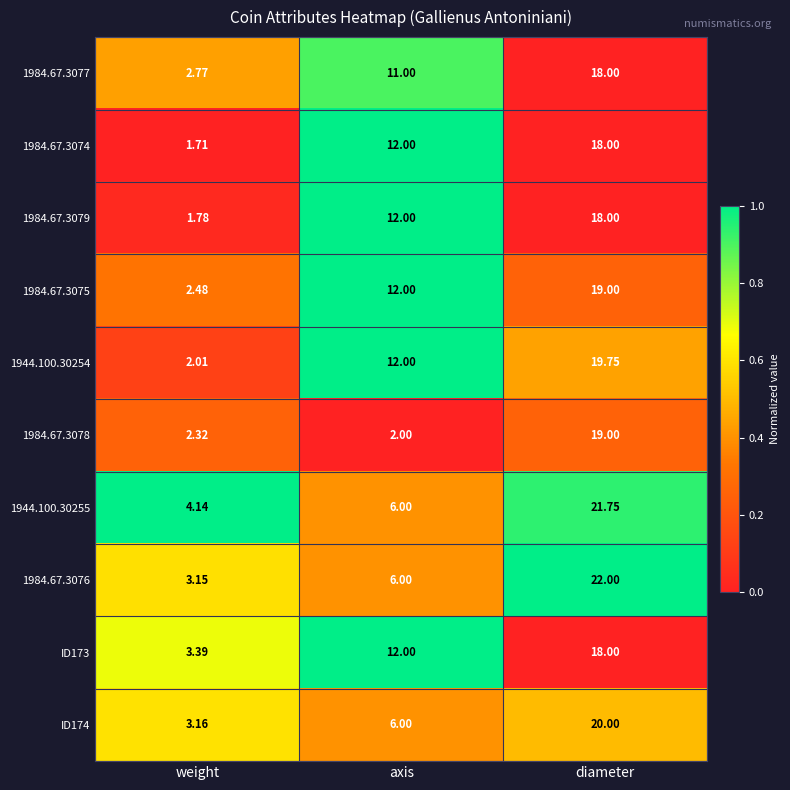

List the labels in order of ID174 value, smallest first.

weight, axis, diameter